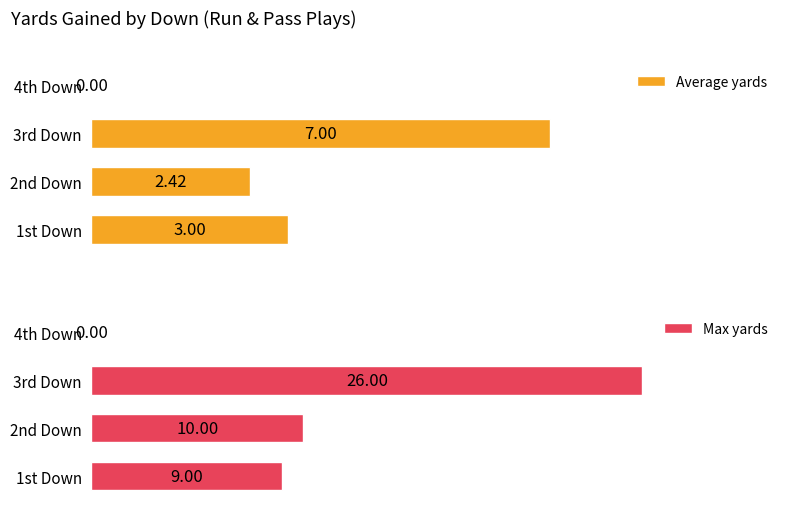

How many data points does each series have?

4